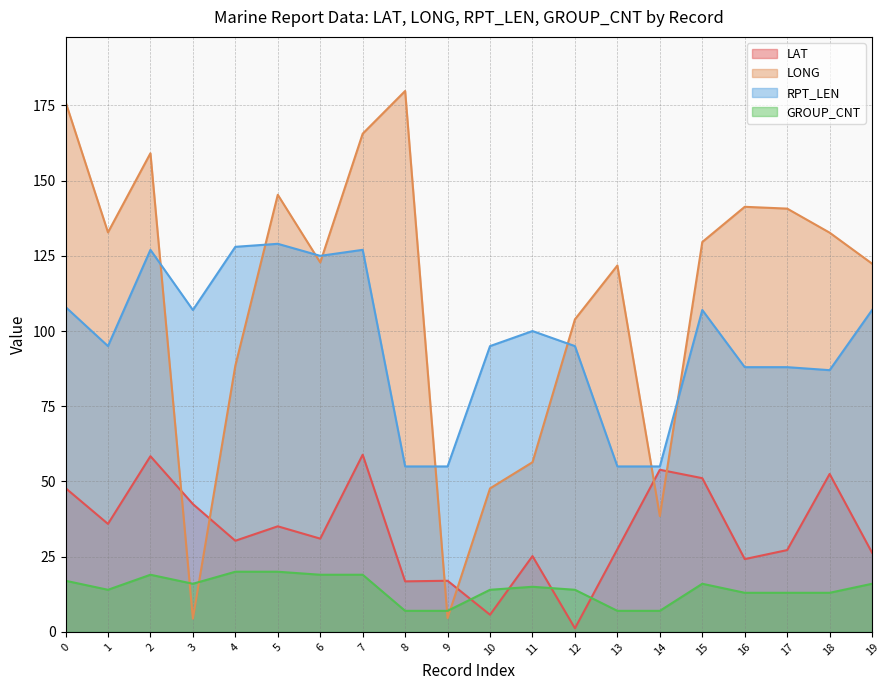

Which category has the lowest value in the LAT series?

12